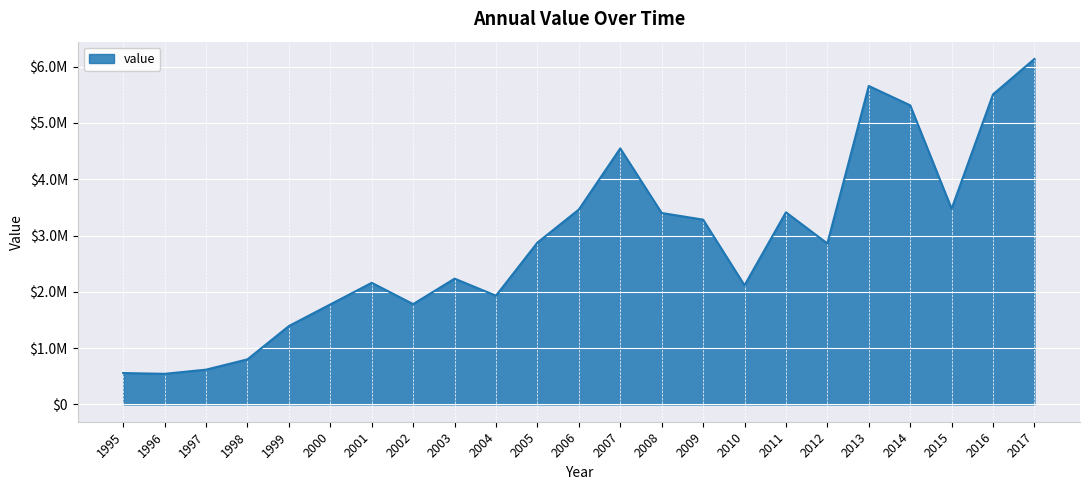

Is this an area chart (filled region under the line)?

Yes